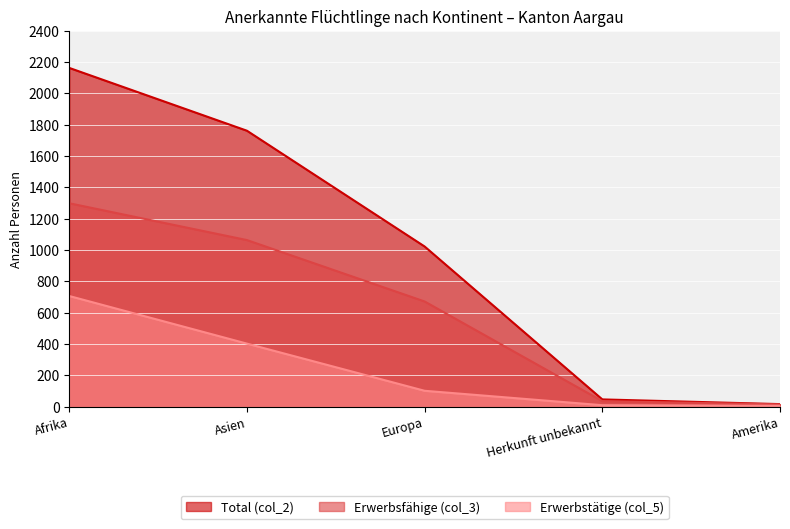

What is the maximum value shown in the chart?

2163